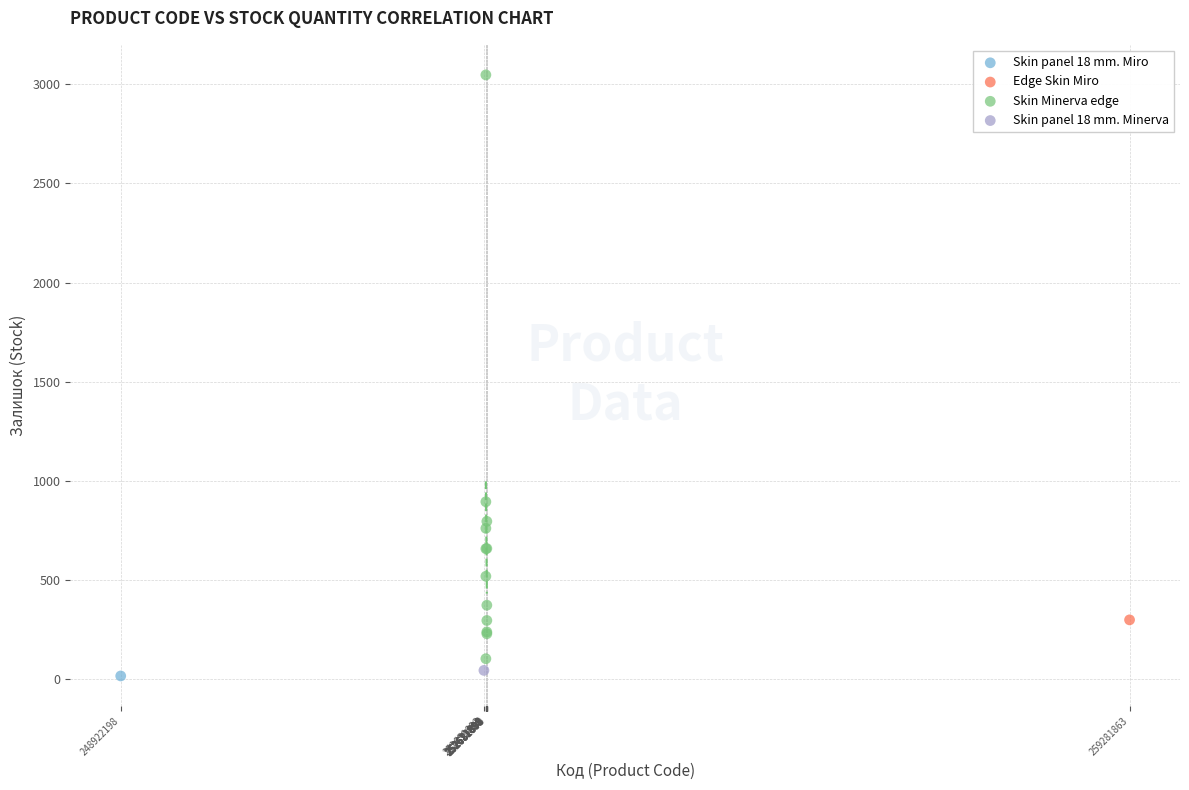

What are all the series names shown in the legend?

Skin panel 18 mm. Miro, Edge Skin Miro, Skin Minerva edge, Skin panel 18 mm. Minerva